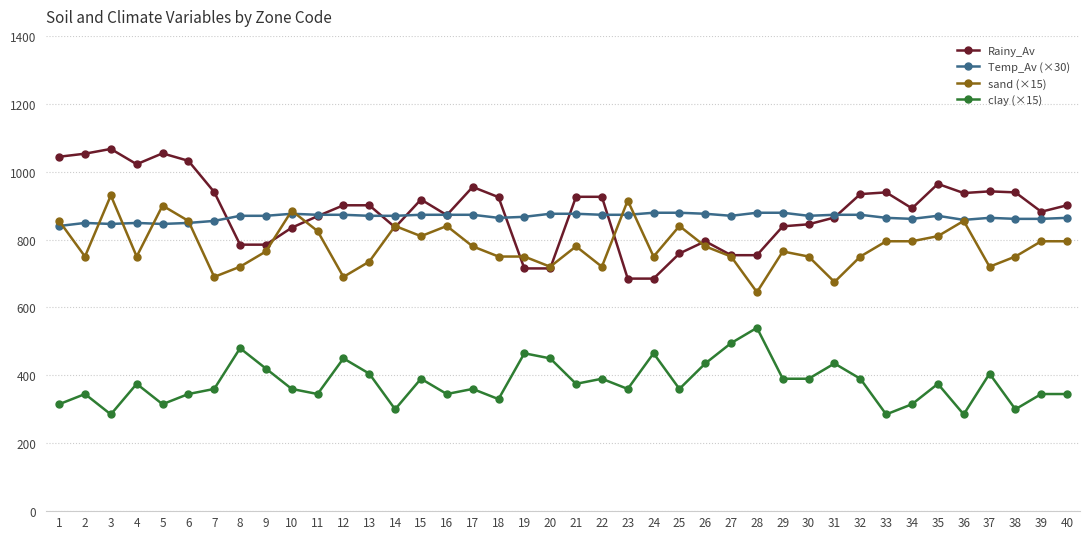

What is the value of the Temp_Av (×30) point at the 7th from the left?

855